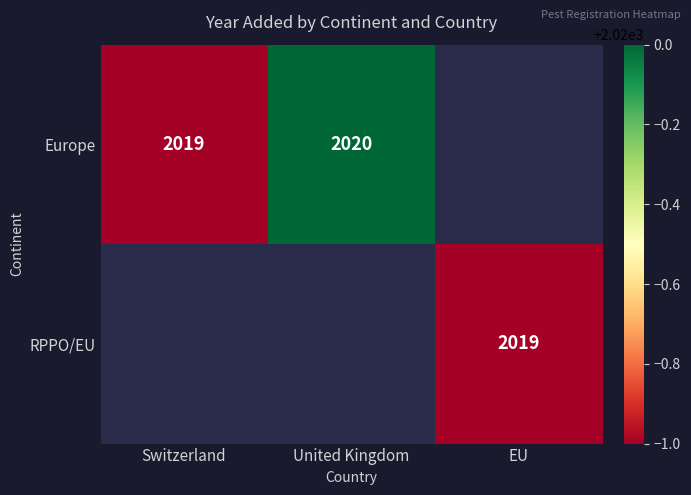

The value of RPPO/EU at EU is 2019. True or false?

True